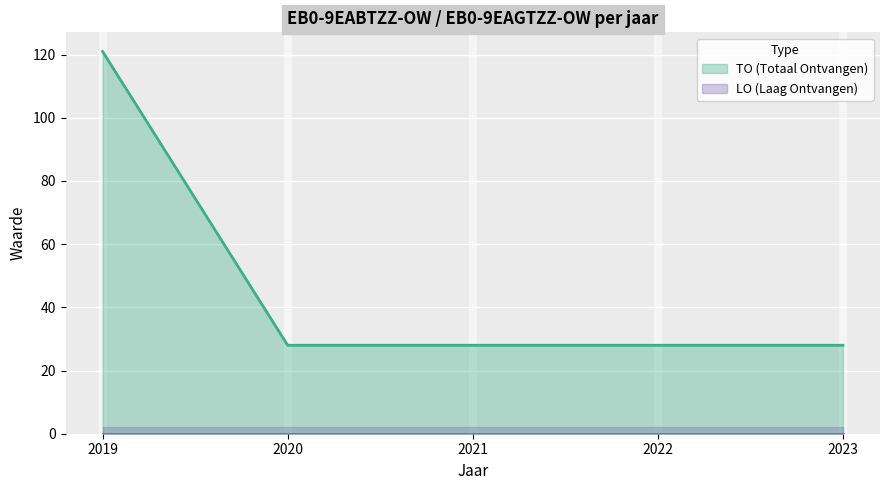

True or false: the data shows 42 at 2020.

False